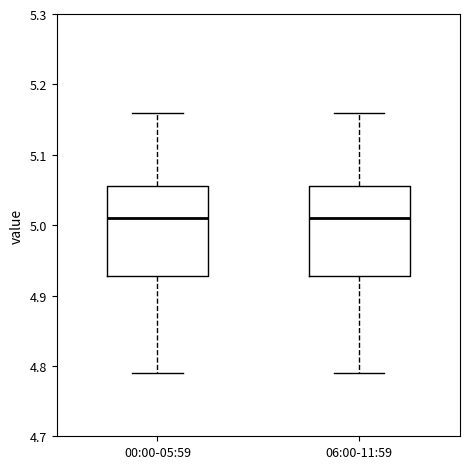

Where is the upper edge of the box for 06:00-11:59 on the y-axis? The values are not printed on the chart, so give them approximately, as read against the axis.

5.06